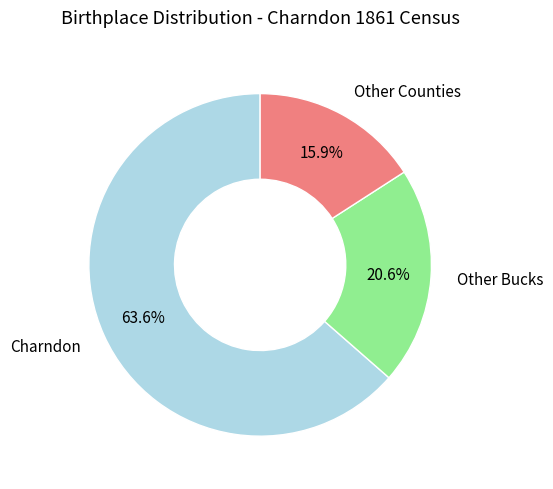

Is there a majority slice in this chart?

Yes